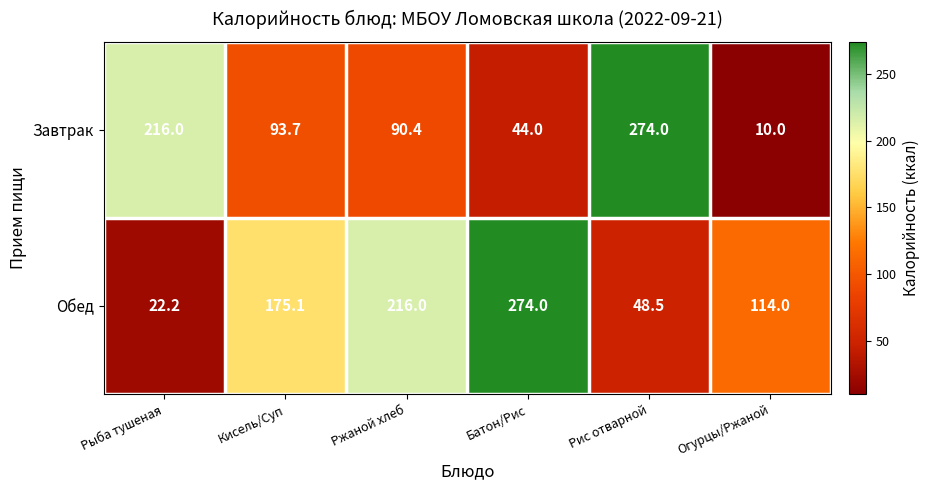

The value of Завтрак at Кисель/Суп is 93.7. True or false?

True